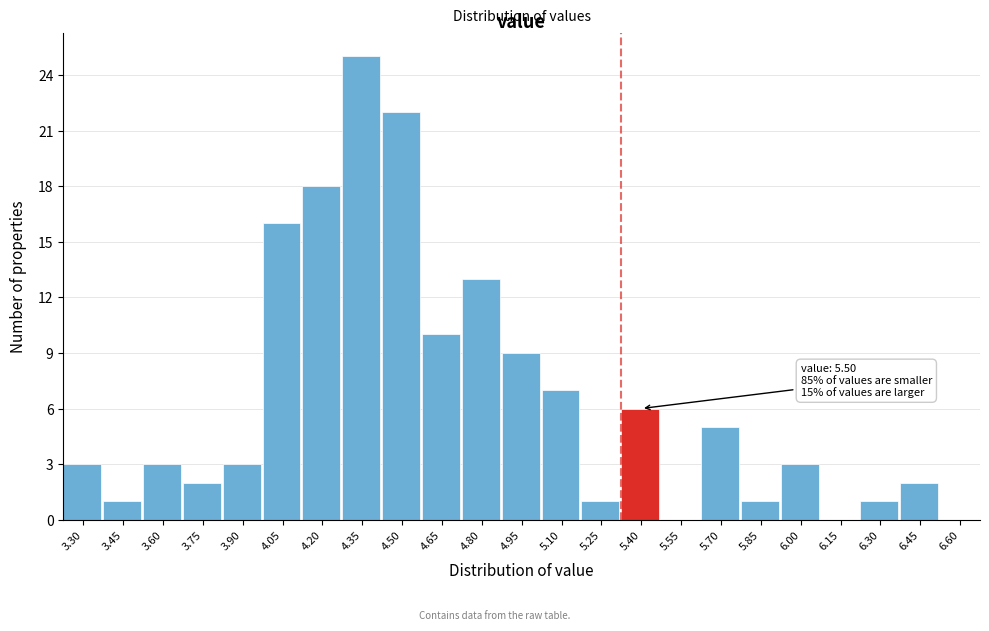

Reading right to left, extract all data points from this chart.

6.60=0	6.45=2	6.30=1	6.15=0	6.00=3	5.85=1	5.70=5	5.55=0	5.40=6	5.25=1	5.10=7	4.95=9	4.80=13	4.65=10	4.50=22	4.35=25	4.20=18	4.05=16	3.90=3	3.75=2	3.60=3	3.45=1	3.30=3